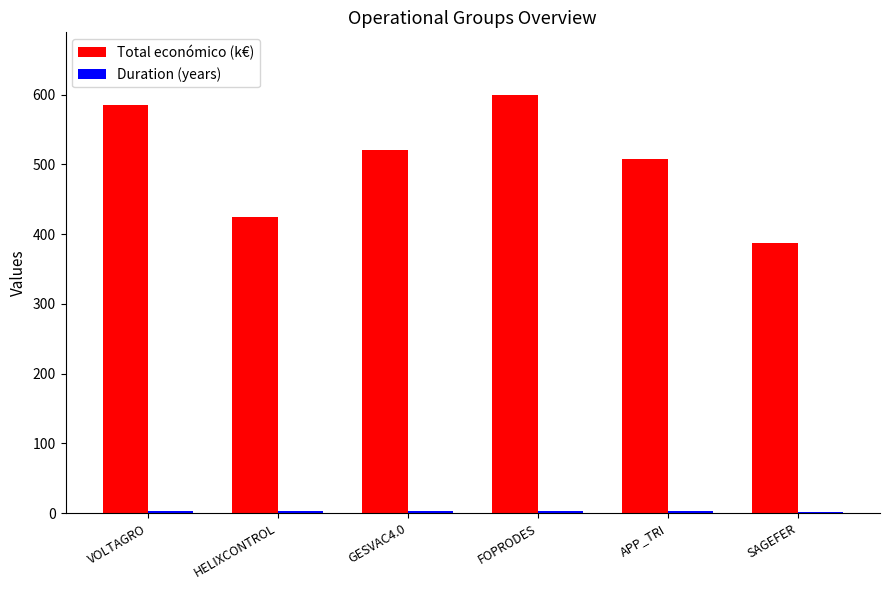

Which series has the largest total across all categories?

Total económico (k€)